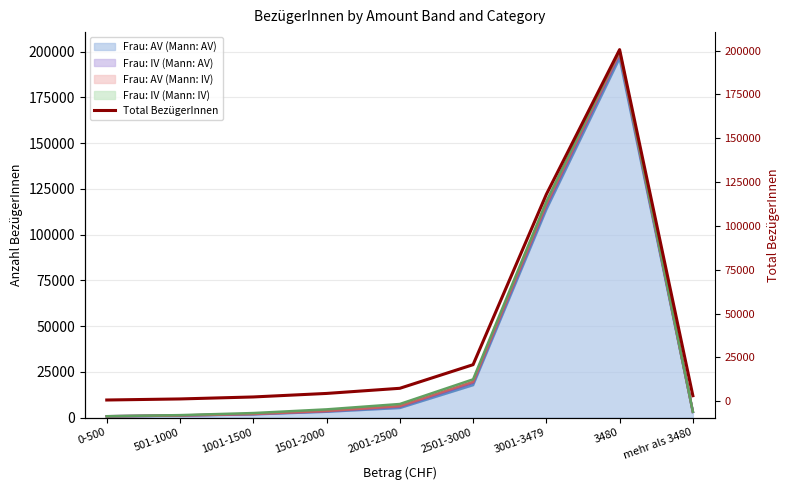

How many values exceed 4448?

4